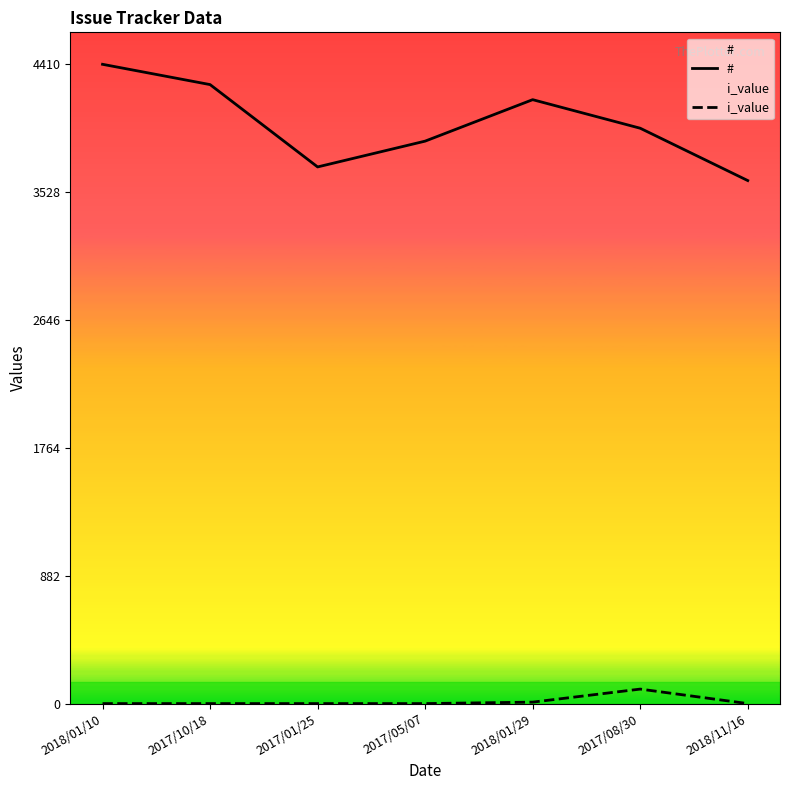

True or false: i_value has a value of 170 at 2017/08/30.

False